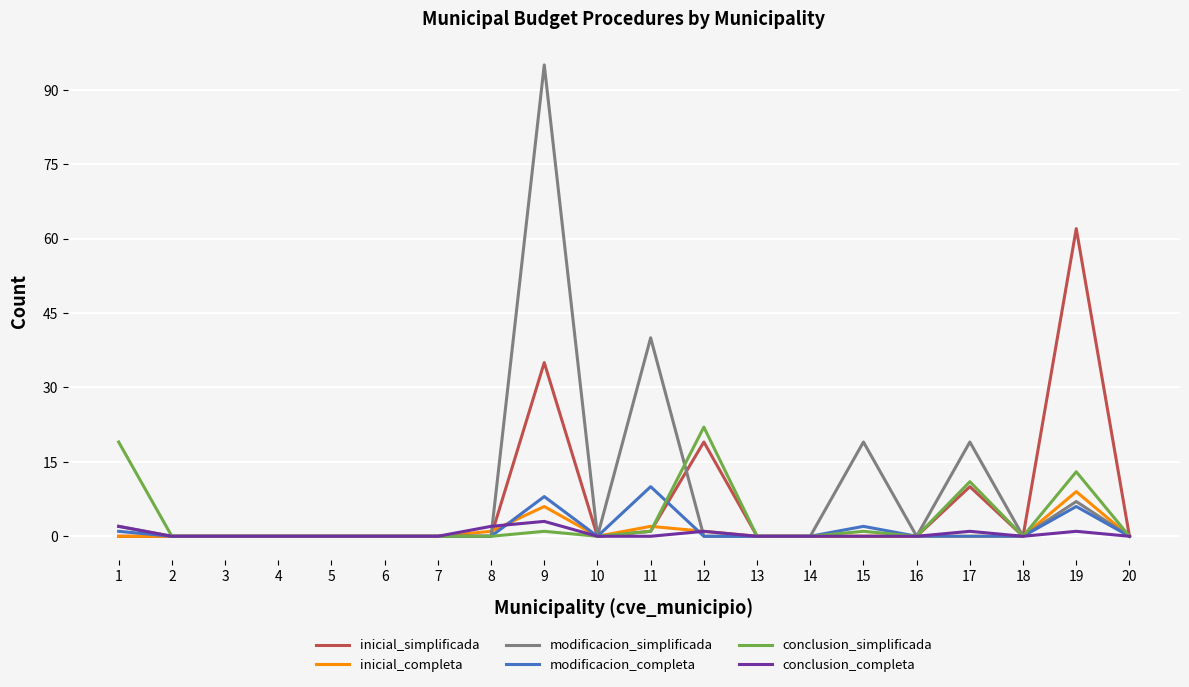

At which category is the sum across all series the highest?

9